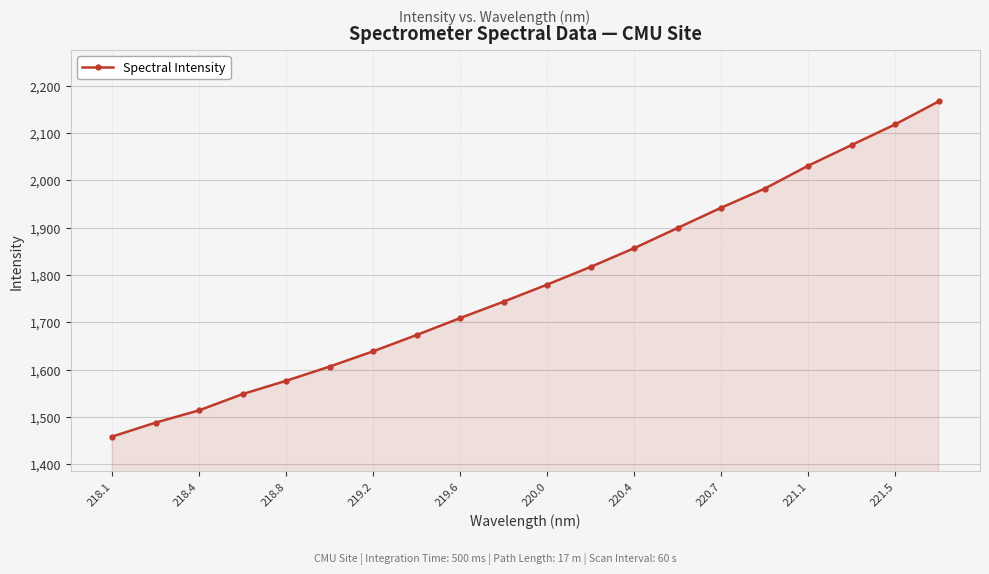

What is the smallest value displayed?

1458.5